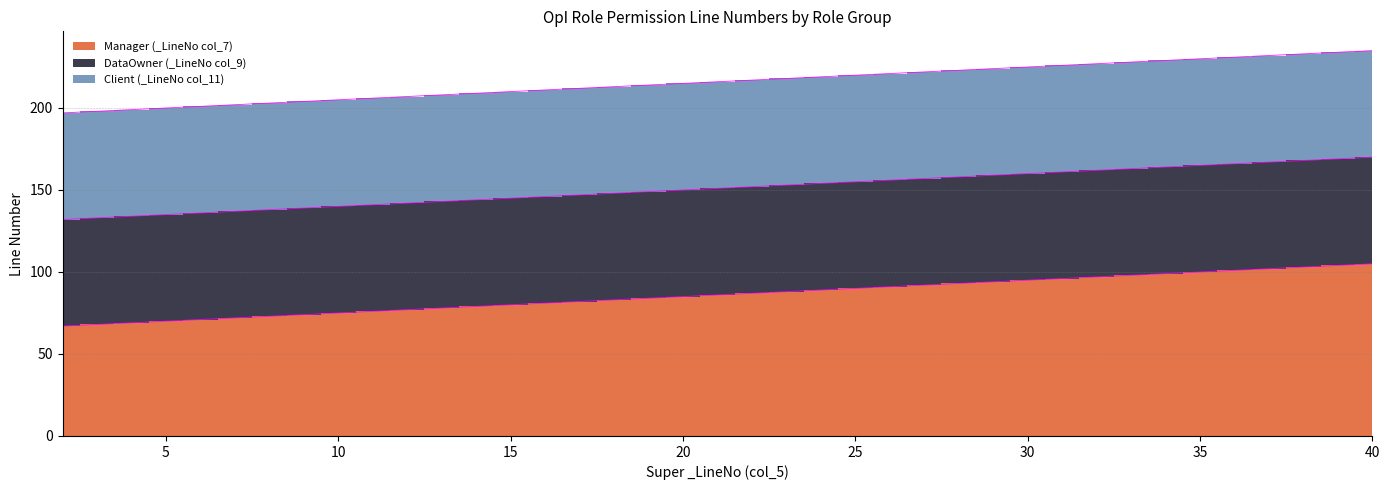

Rank the series by their maximum value, from highest to lowest.

Client (_LineNo col_11), DataOwner (_LineNo col_9), Manager (_LineNo col_7)